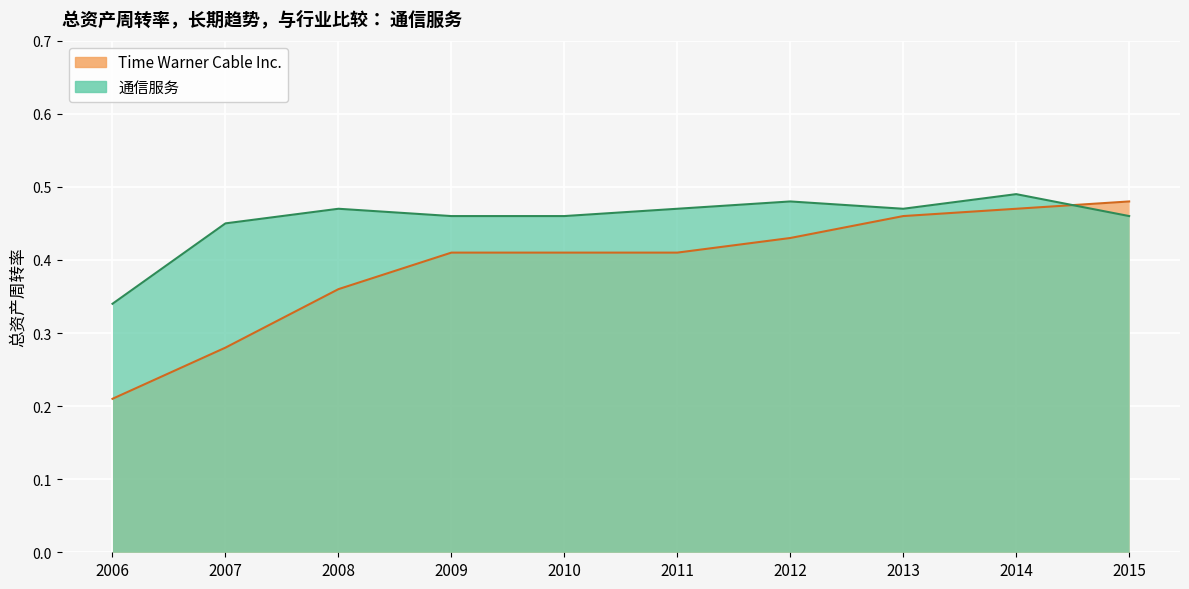

The Time Warner Cable Inc. series shows 0.4 at 2008. True or false?

True